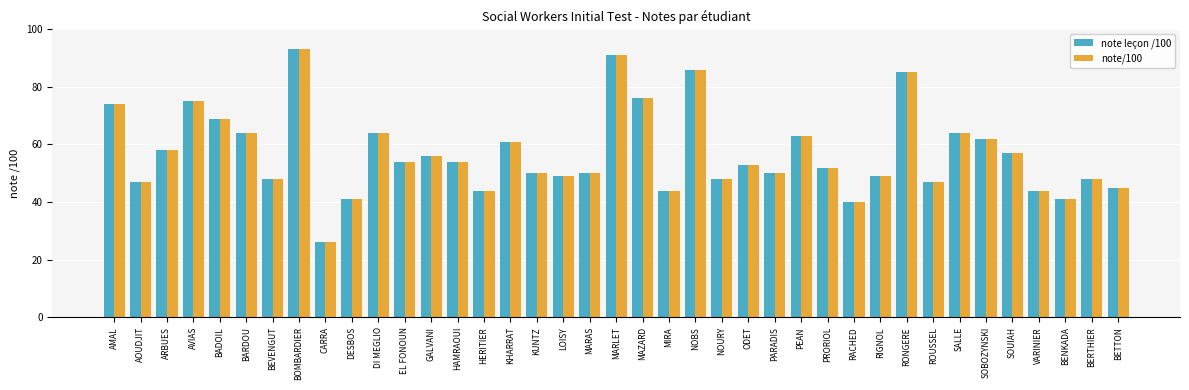

Reading left to right, what are all the values shown in this chart?

note leçon /100: 74	47	58	75	69	64	48	93	26	41	64	54	56	54	44	61	50	49	50	91	76	44	86	48	53	50	63	52	40	49	85	47	64	62	57	44	41	48	45
note/100: 74	47	58	75	69	64	48	93	26	41	64	54	56	54	44	61	50	49	50	91	76	44	86	48	53	50	63	52	40	49	85	47	64	62	57	44	41	48	45